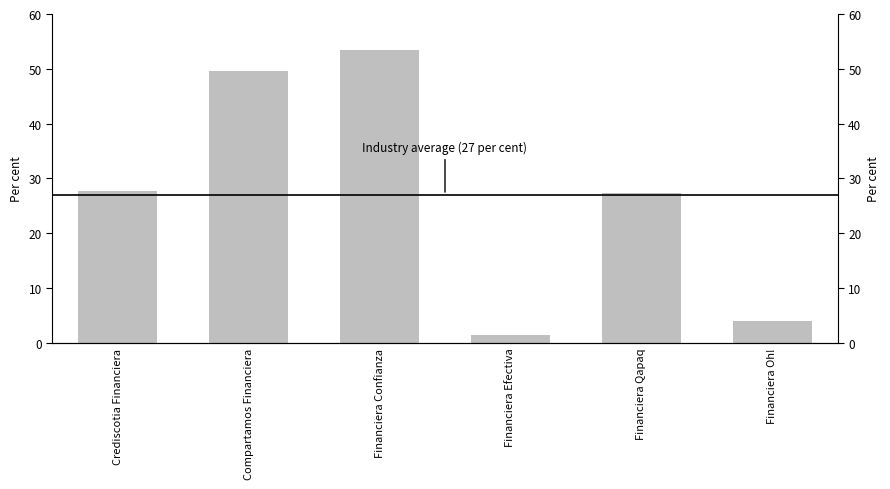

Reading left to right, transcribe all the data shown in this chart.

27.7	49.7	53.4	1.4	27.3	3.9